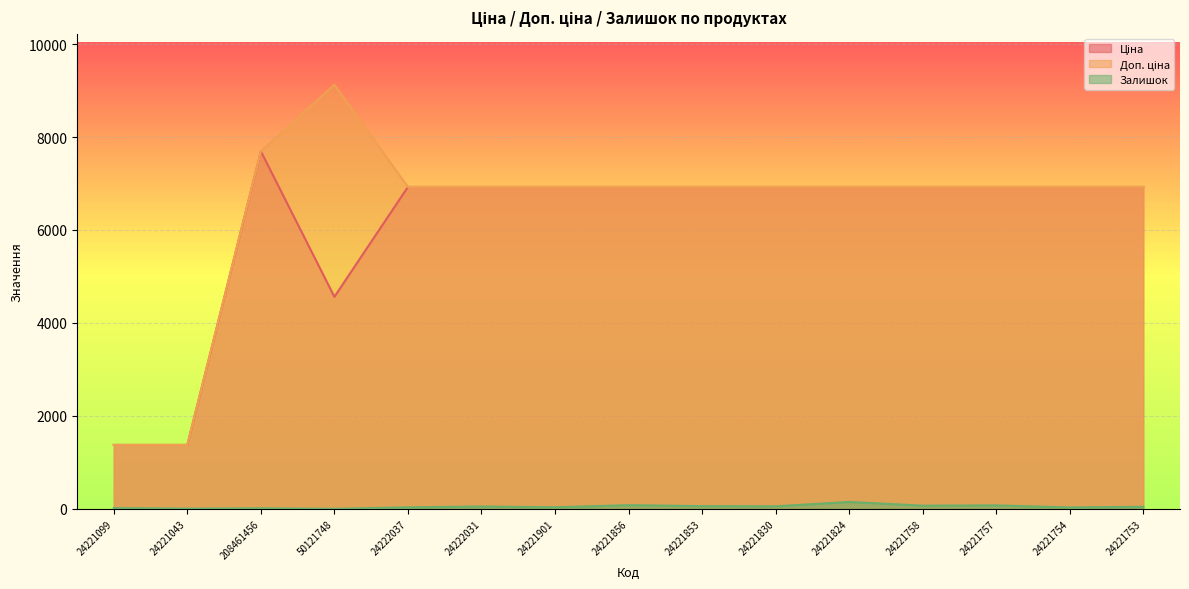

Rank the categories by Ціна value from lowest to highest.

24221099, 24221043, 50121748, 24222037, 24222031, 24221901, 24221856, 24221853, 24221830, 24221824, 24221758, 24221757, 24221754, 24221753, 208461456